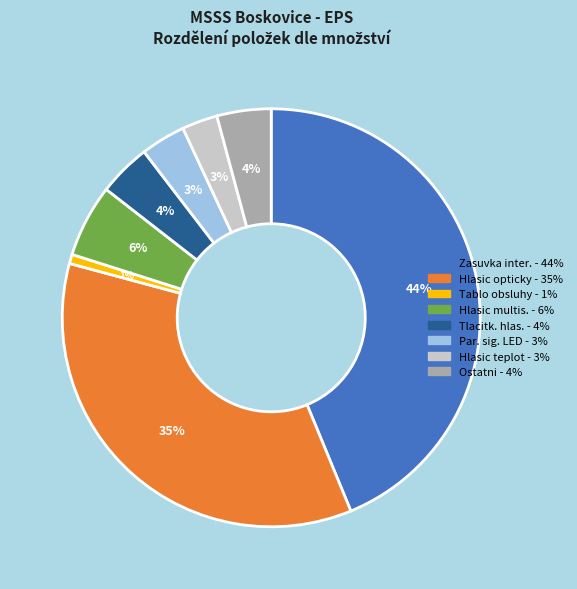

Is there a majority slice in this chart?

No